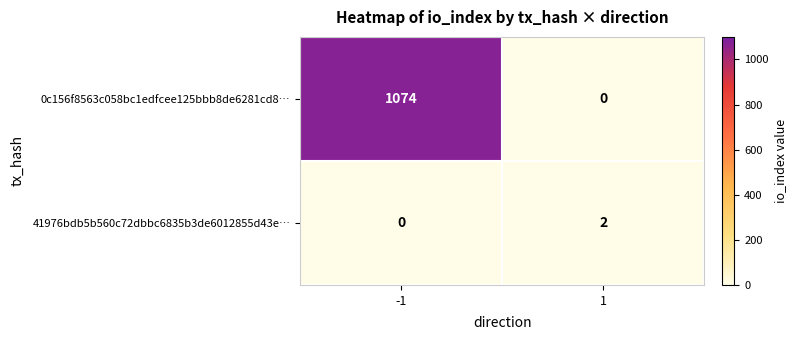

Which series has the largest total across all categories?

0c156f8563c058bc1edfcee125bbb8de6281cd8…